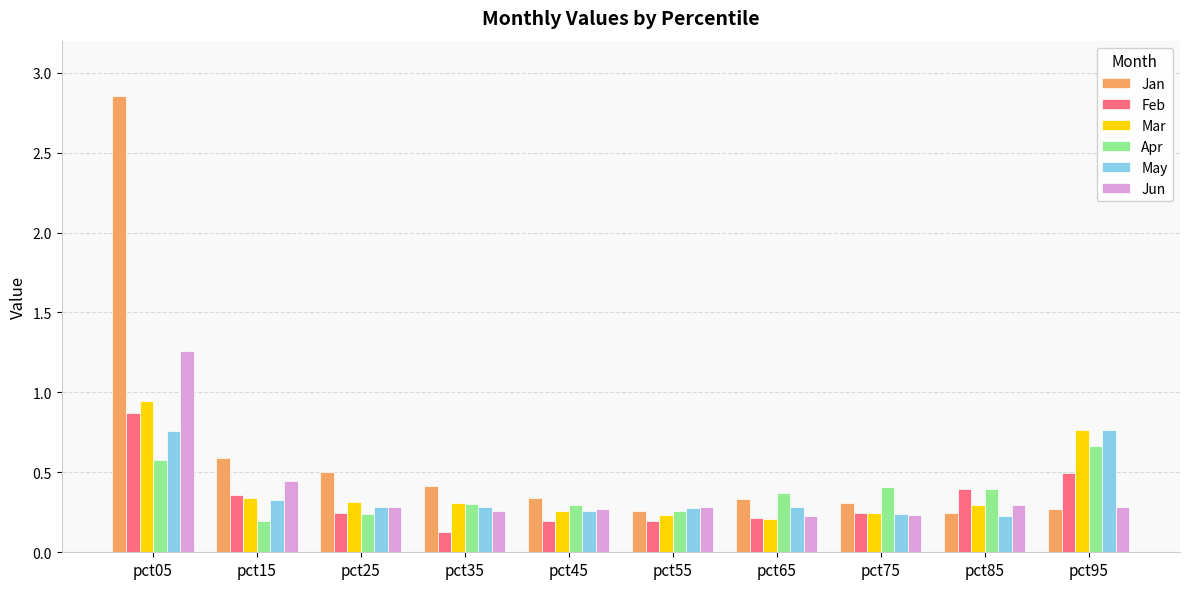

Where is Jan nearest to the value 1?

pct15